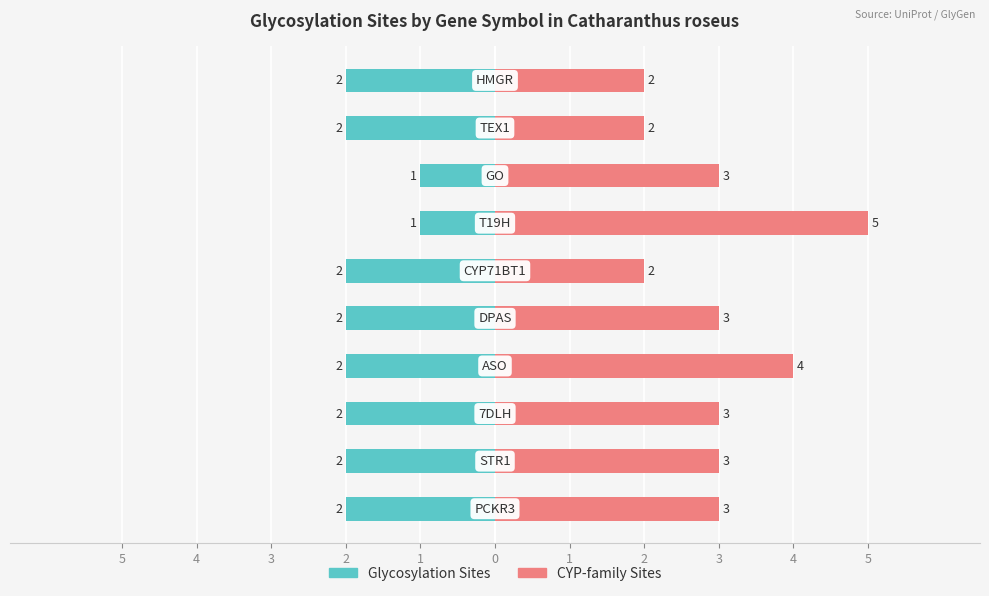

Is the value of Glycosylation Sites at 1 greater than the value of CYP-family Sites at 3?

No